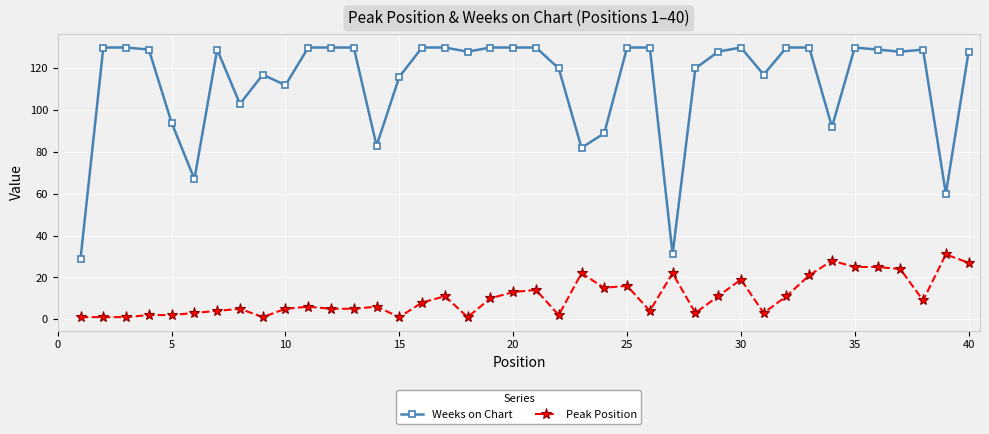

Which series has the largest range (max minus min)?

Weeks on Chart